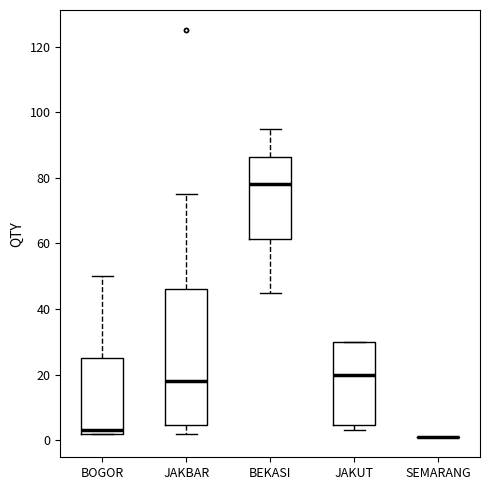

Which box is the tallest, from its lower edge to its upper edge?

JAKBAR